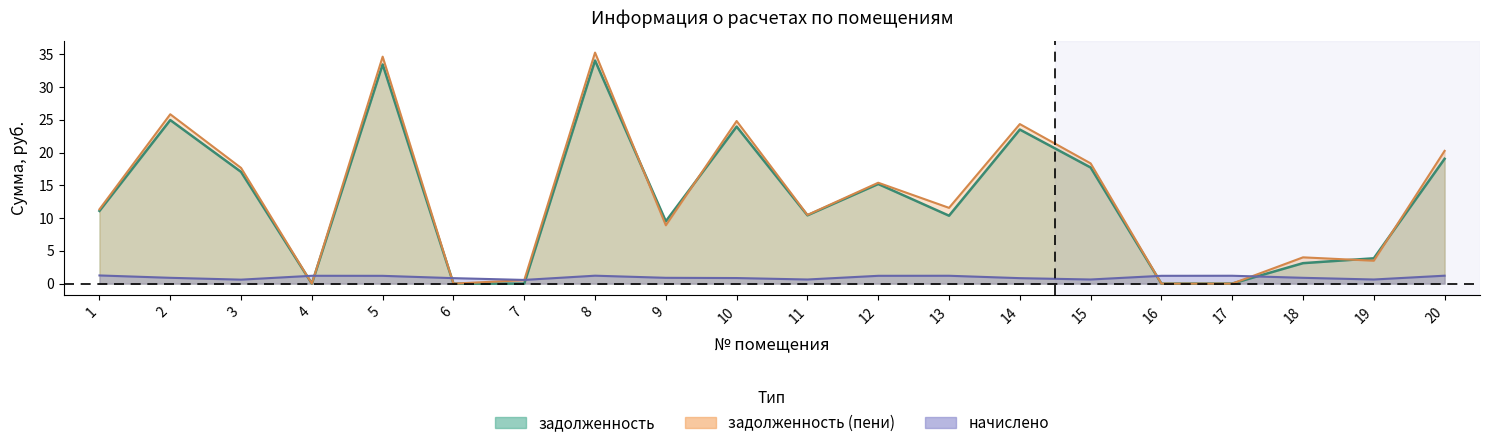

Between 7 and 16, which series saw the biggest shift?

начислено